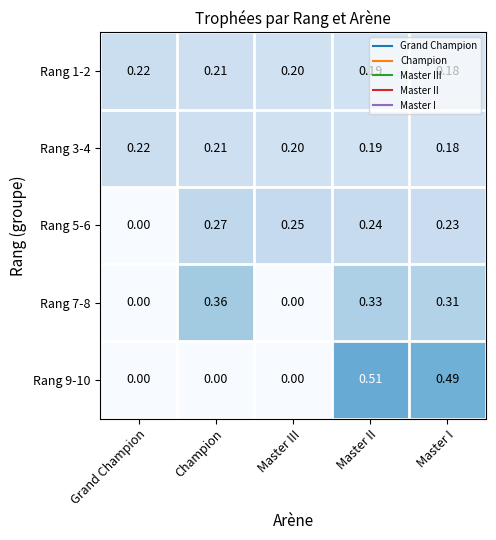

Rank the categories by Rang 5-6 value from lowest to highest.

Grand Champion, Master I, Master II, Master III, Champion